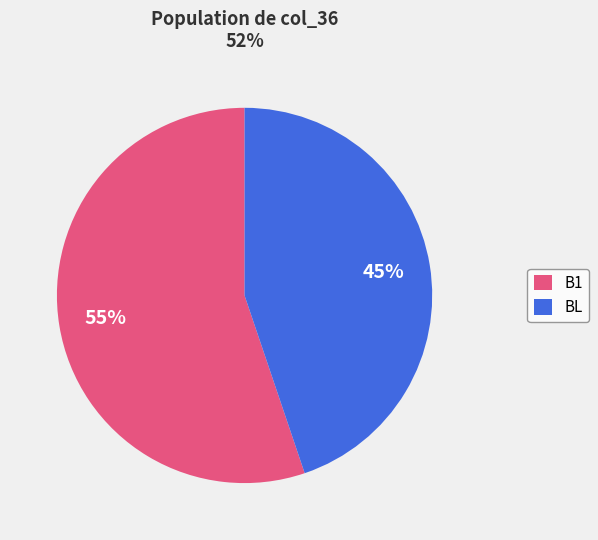

Count the number of slices in the pie.

2